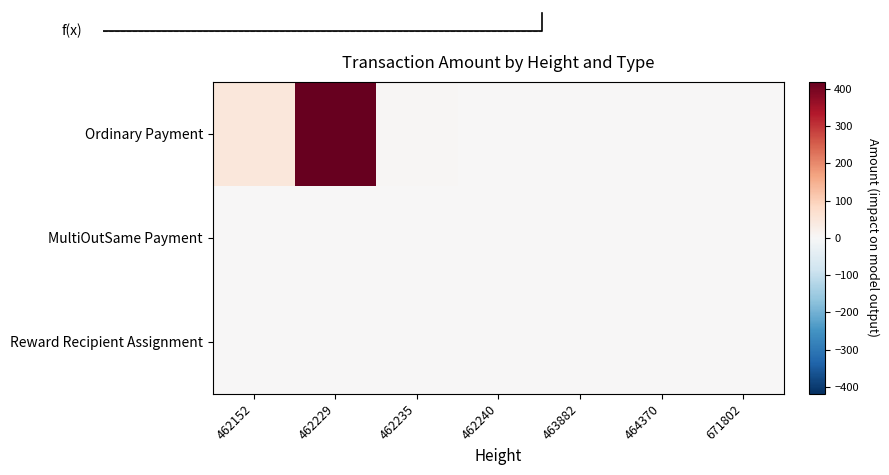

Where is Reward Recipient Assignment nearest to the value 0?

462152